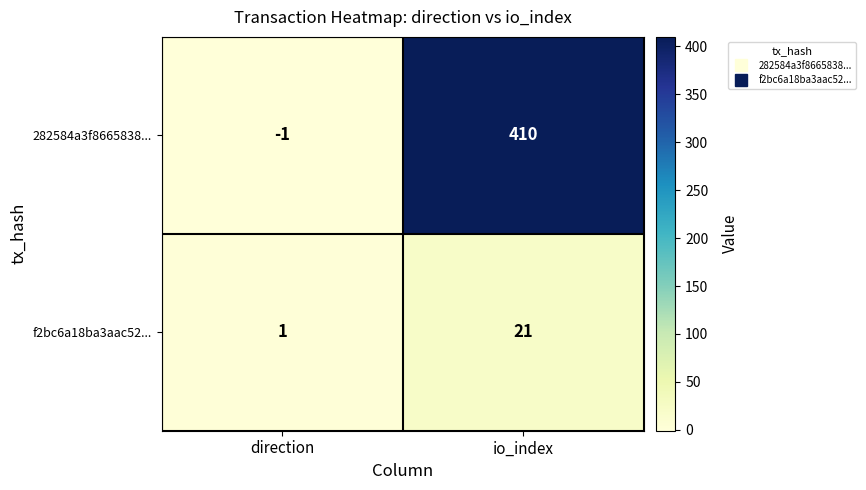

Which category has the highest value across all series?

io_index